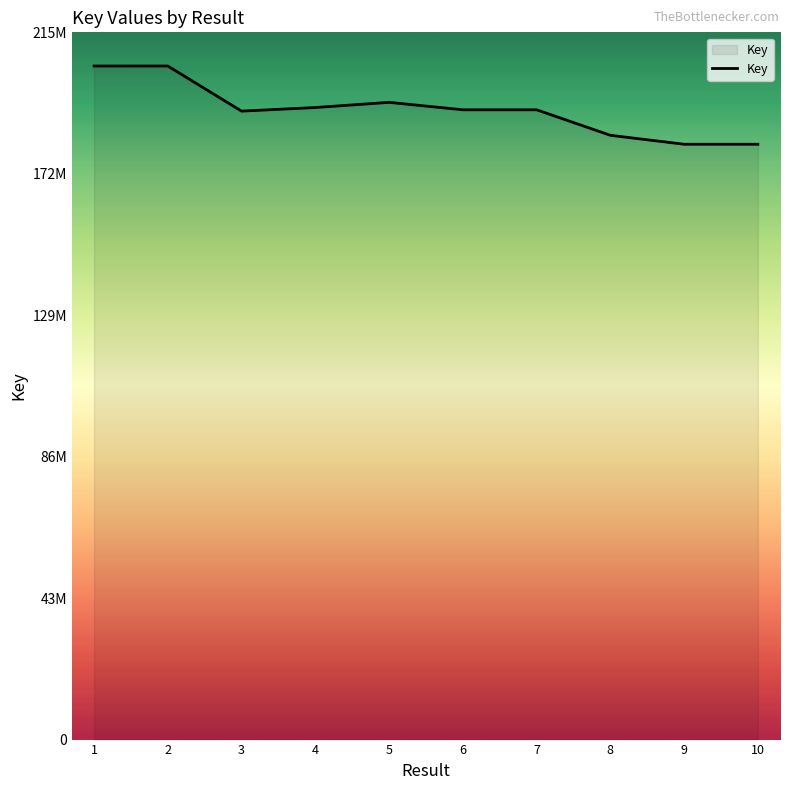

Approximately how many times larger is the value at 5 compared to 9?

1.1